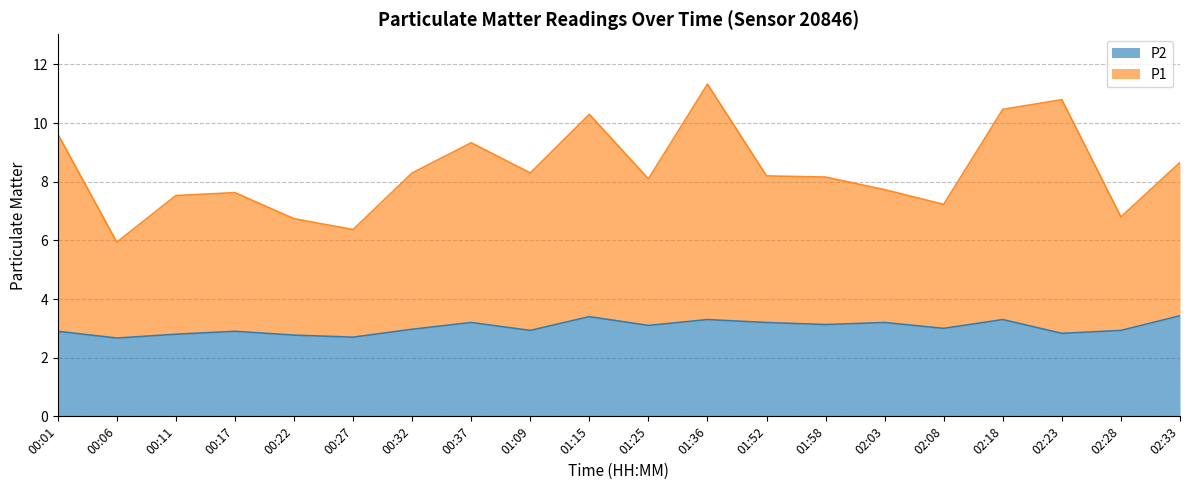

List the labels in order of P1 value, largest first.

01:36, 02:23, 02:18, 01:15, 00:01, 00:37, 02:33, 00:32, 01:09, 01:52, 01:58, 01:25, 02:03, 00:17, 00:11, 02:08, 02:28, 00:22, 00:27, 00:06